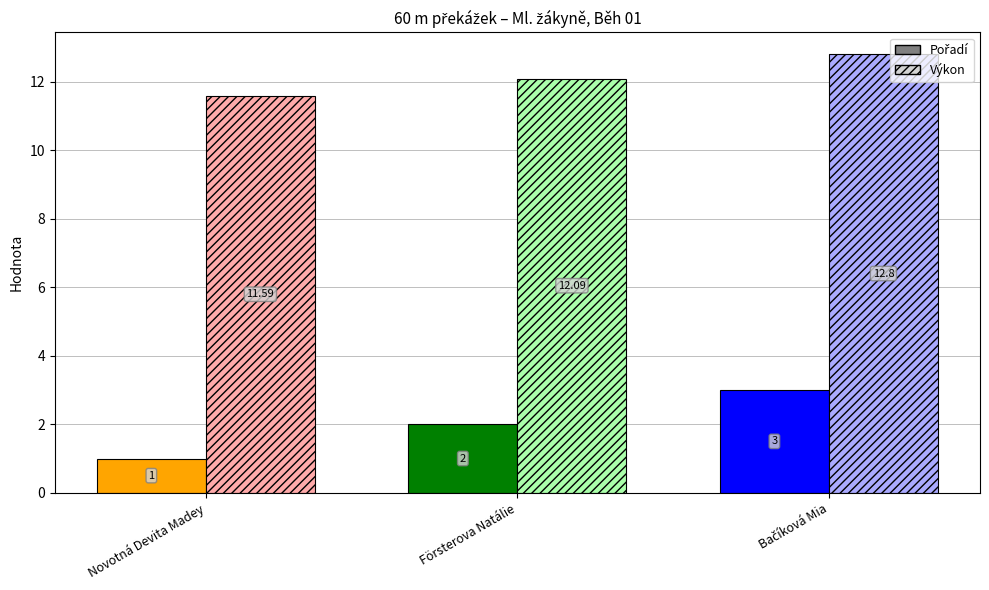

At which label is Výkon closest to 12?

Försterova Natálie